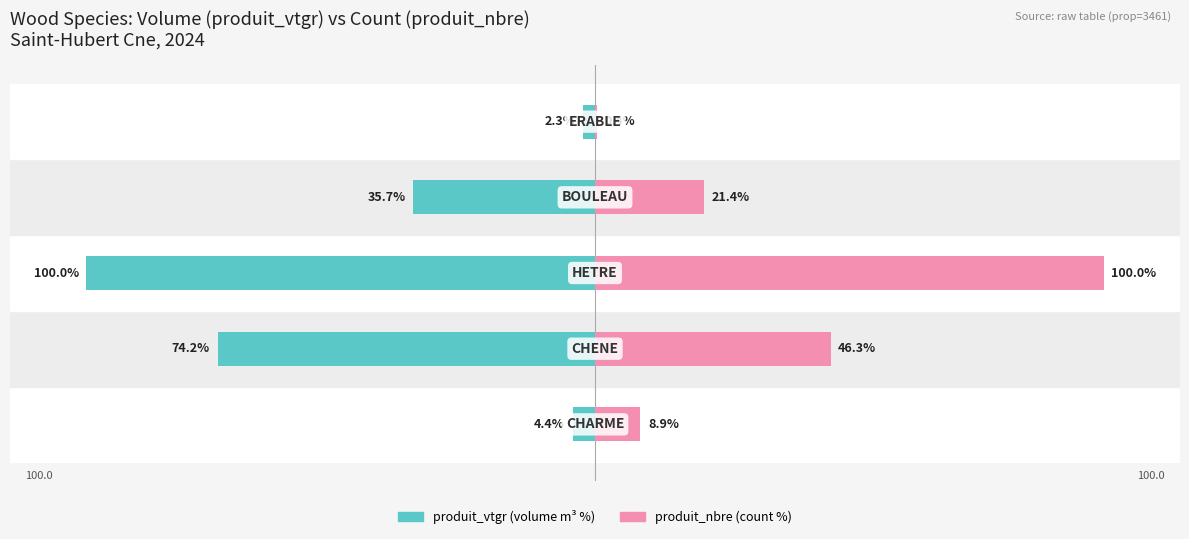

Reading right to left, what are all the values shown in this chart?

produit_vtgr: -2.3	-35.7	-100.0	-74.2	-4.4
produit_nbre: 0.4	21.4	100.0	46.3	8.9